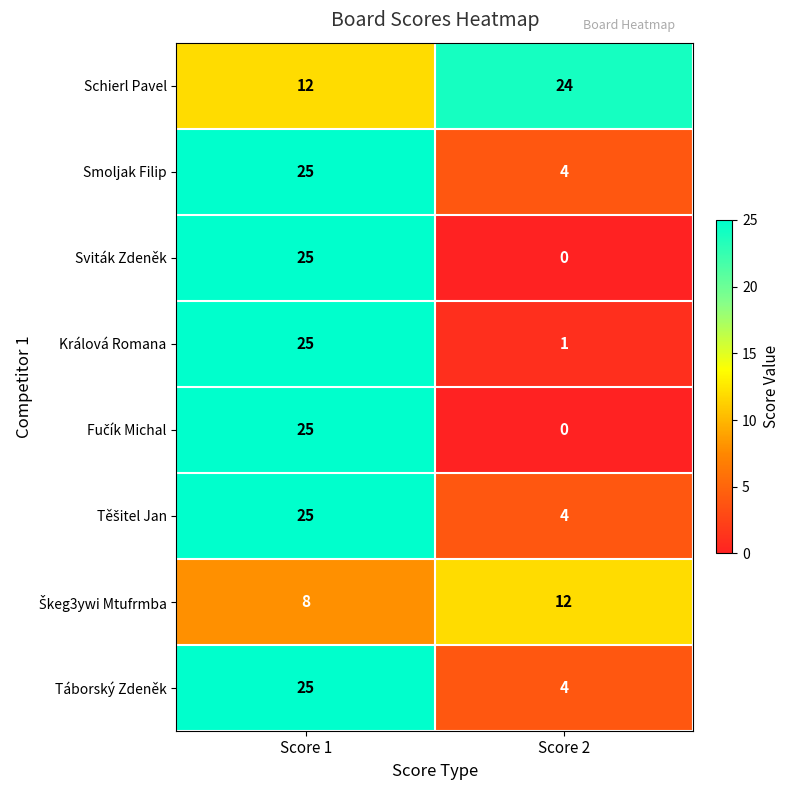

Is the value of Králová Romana at Score 1 greater than the value of Schierl Pavel at Score 2?

Yes